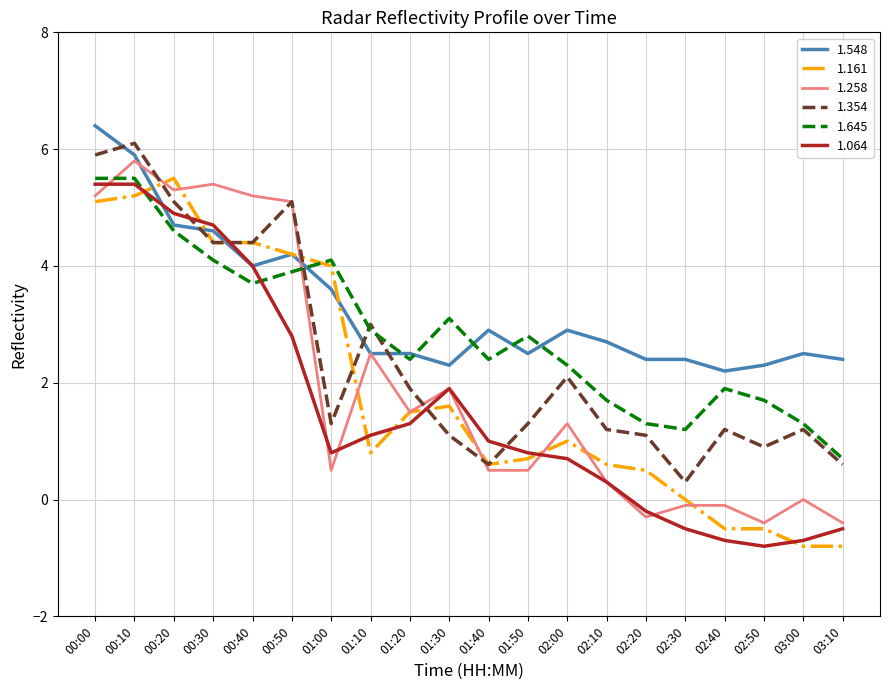

Which series has the largest total across all categories?

1.548